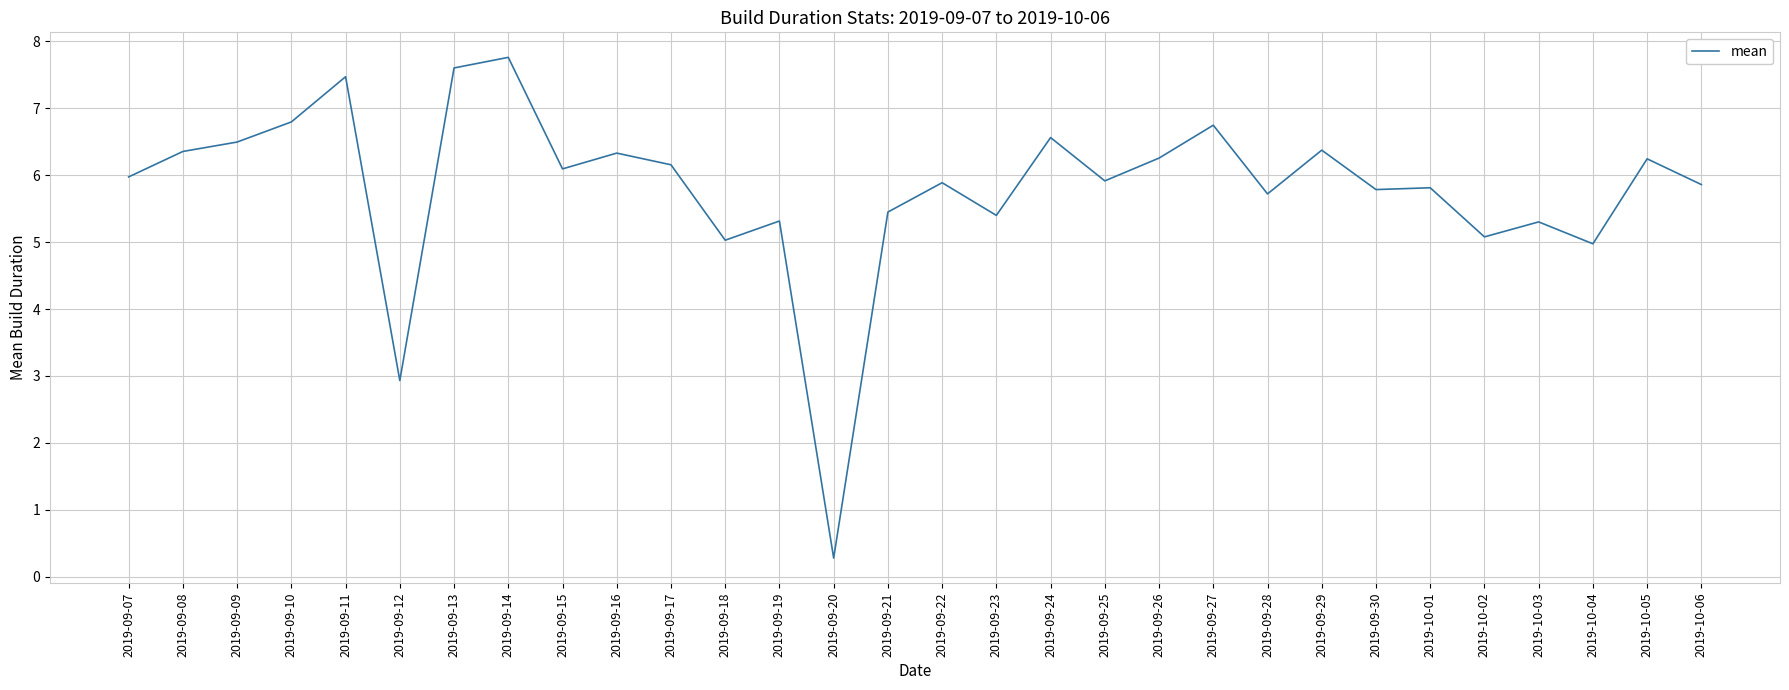

What position from the left is 2019-09-25?

19